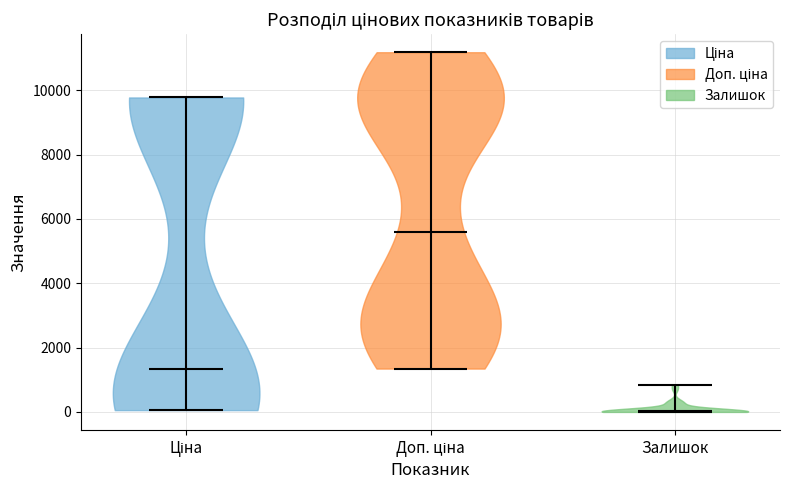

What is the lowest point the violin for Ціна reaches on the y-axis? The values are not printed on the chart, so give them approximately, as read against the axis.

0